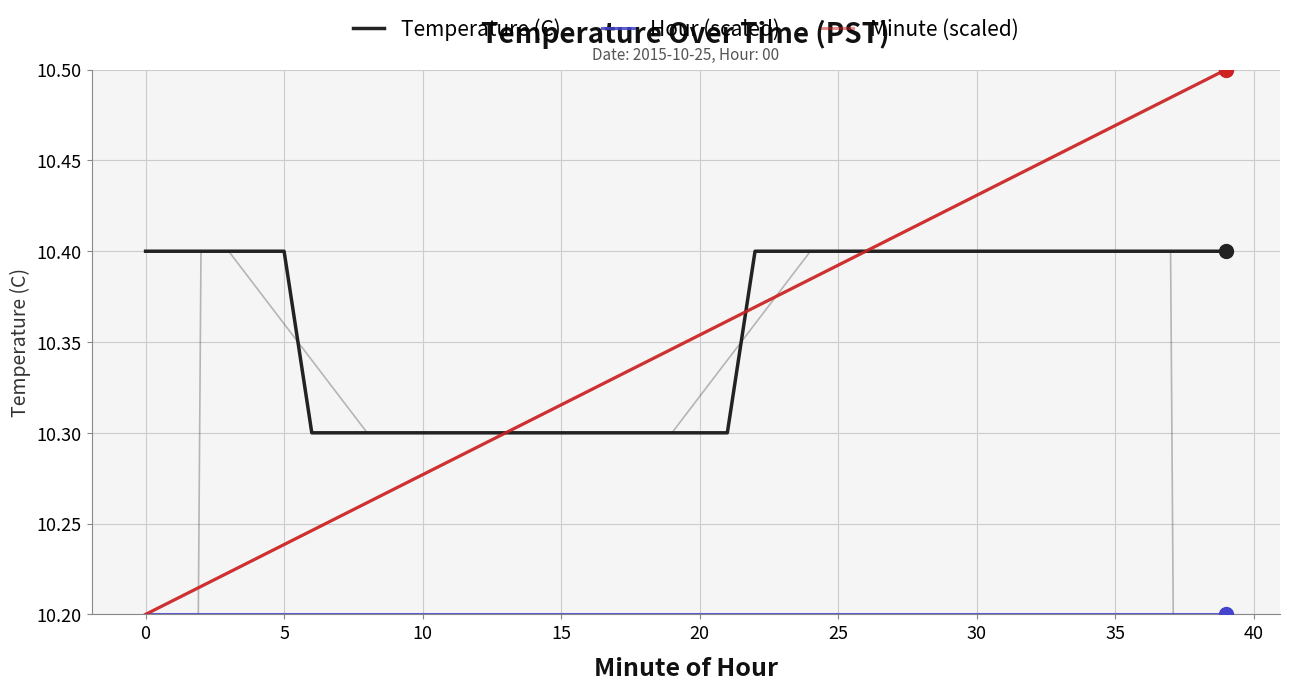

Which series contains the highest Y value?

Minute (scaled)